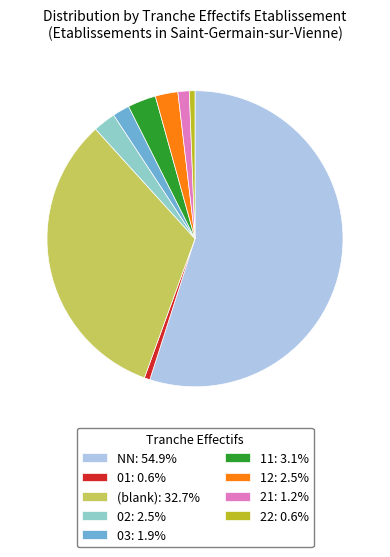

Approximately how many times larger is the value at 02: 2.5% compared to 21: 1.2%?

2.0